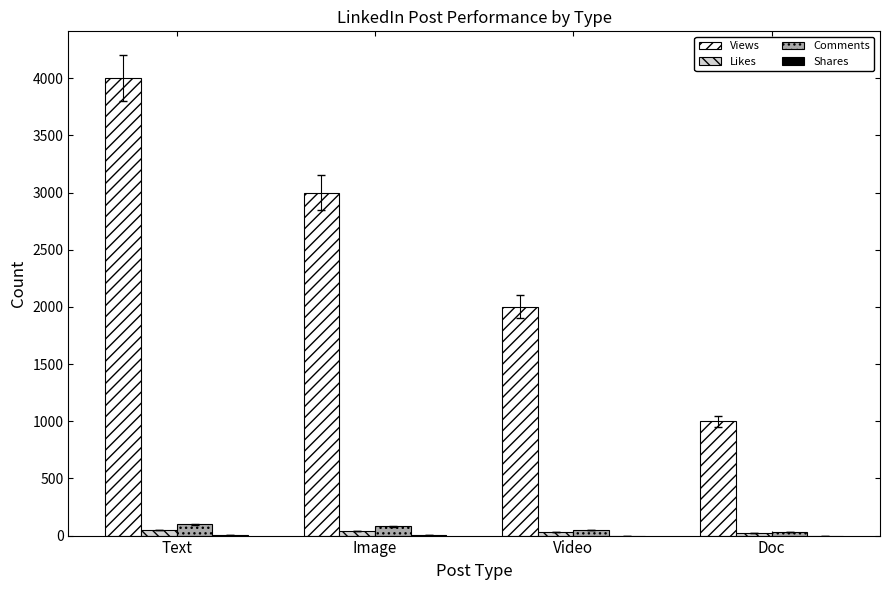

Are the bars horizontal?

No